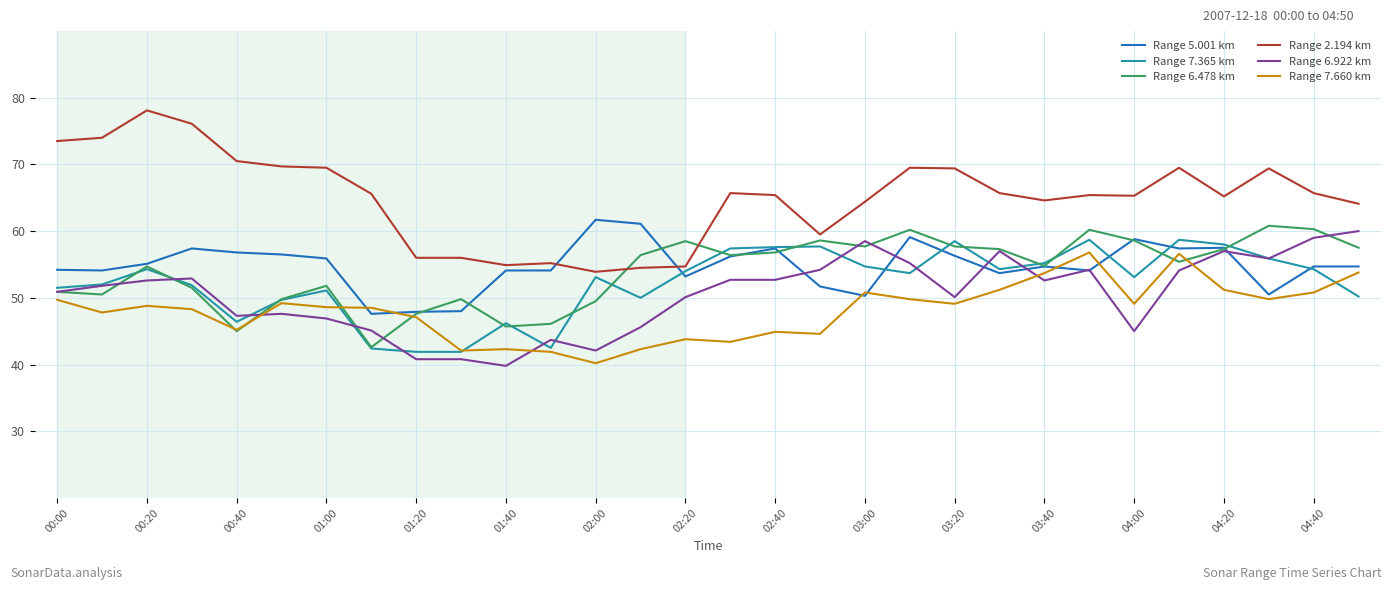

Which series has the widest spread of values?

Range 2.194 km